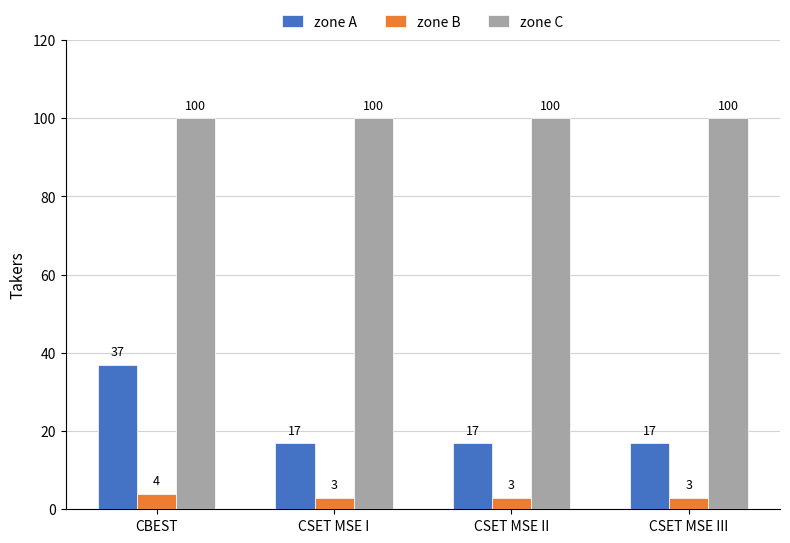

How many zone A values are between 17 and 37?

4